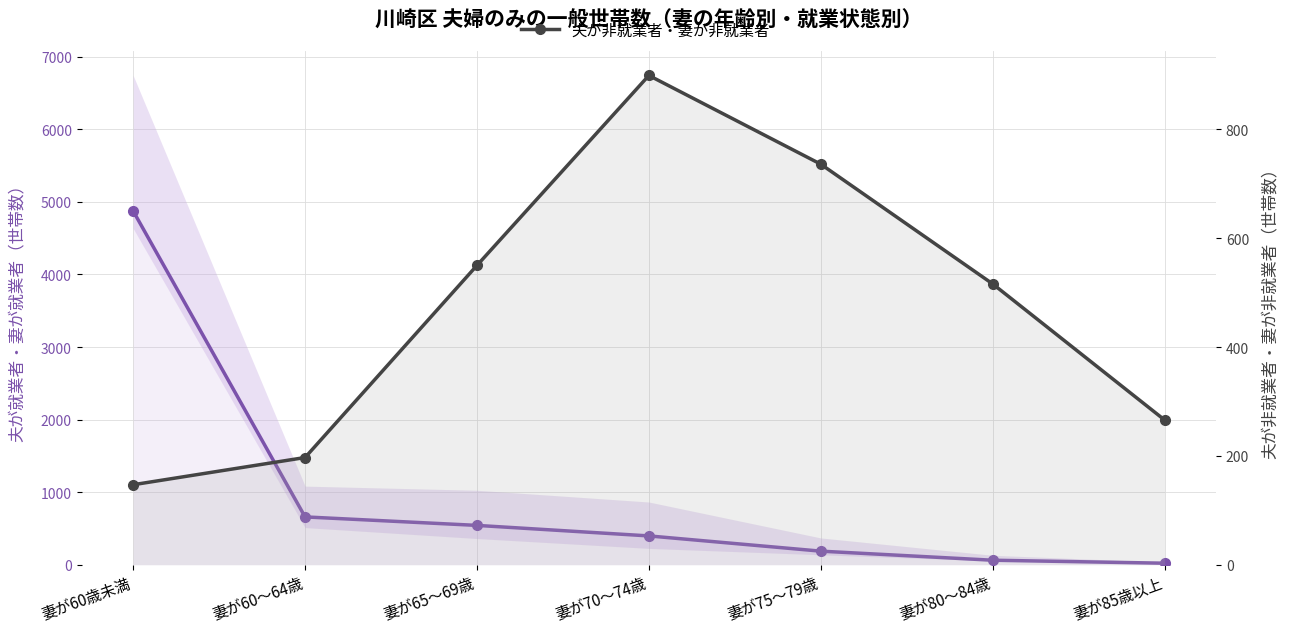

What position from the left is 妻が60～64歳?

2